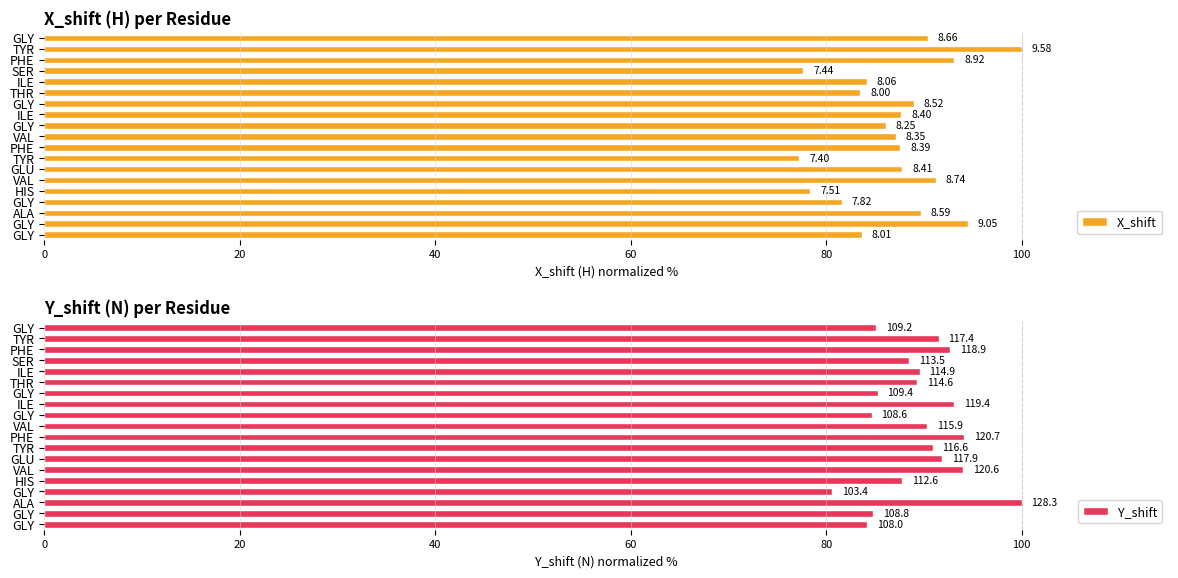

Count the number of data series in this chart.

2